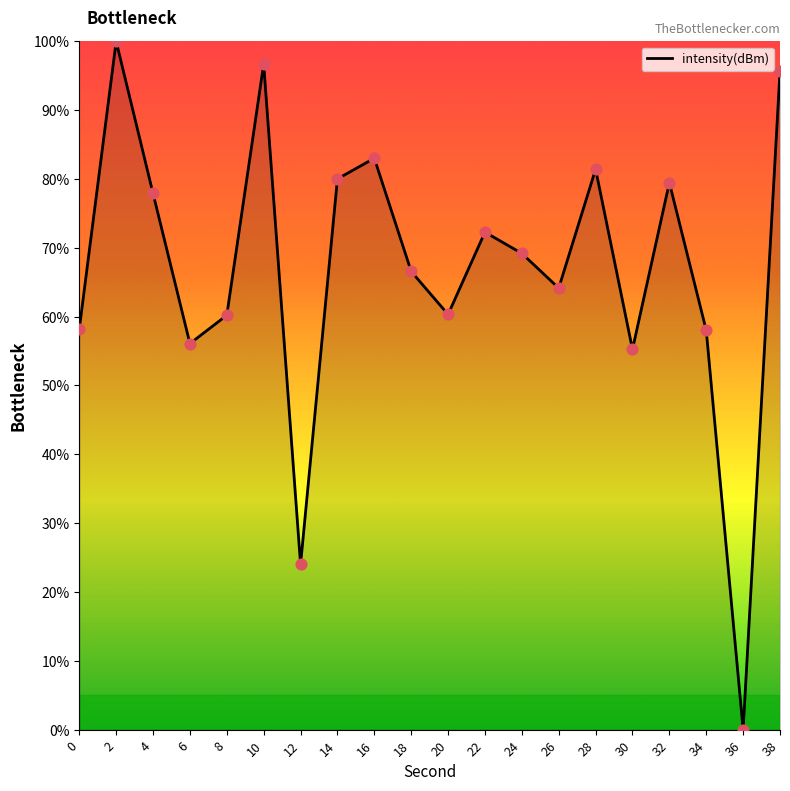

What is the change in value from 22 to 26?

-8.1